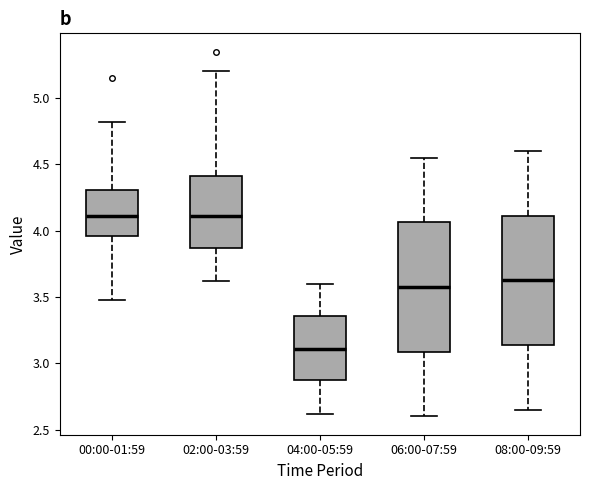

Reading left to right, transcribe this box plot: for each box, give where its median line is, the range the box spans, and where its two whiskers end, as read against the y-axis. The values are not printed on the chart, so give them approximately, as read against the axis.

00:00-01:59: median 4.10, box 3.95 to 4.30, whiskers 3.50 to 4.80
02:00-03:59: median 4.10, box 3.85 to 4.40, whiskers 3.60 to 5.20
04:00-05:59: median 3.10, box 2.85 to 3.35, whiskers 2.60 to 3.60
06:00-07:59: median 3.60, box 3.10 to 4.05, whiskers 2.60 to 4.55
08:00-09:59: median 3.65, box 3.15 to 4.10, whiskers 2.65 to 4.60